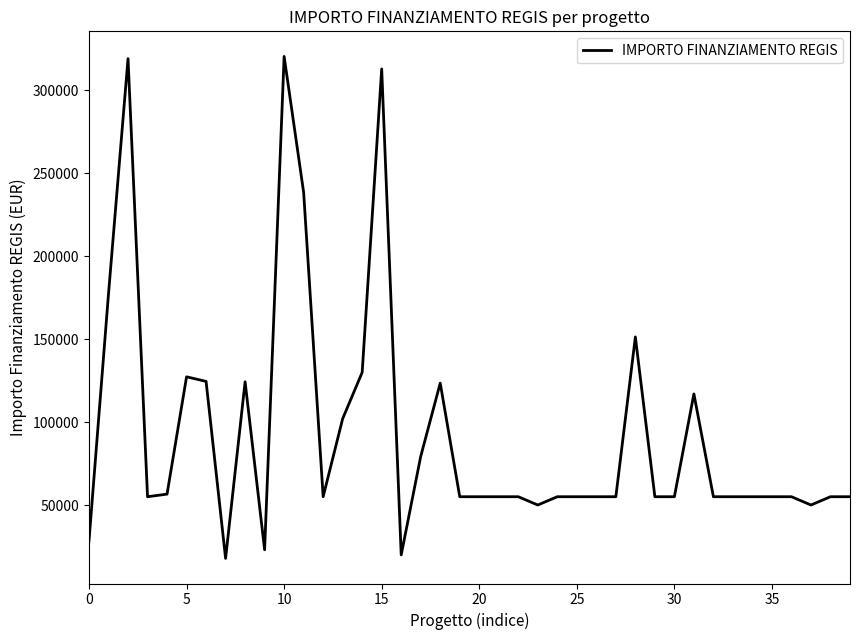

What is the minimum value shown in the chart?

17800.0